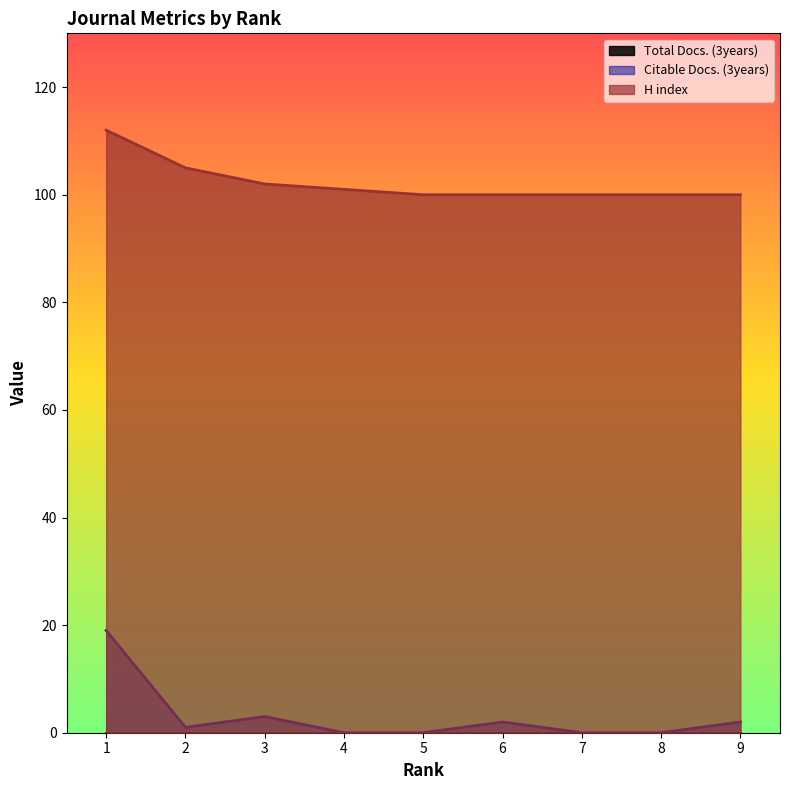

True or false: Citable Docs. (3years) and H index cross at least once.

False